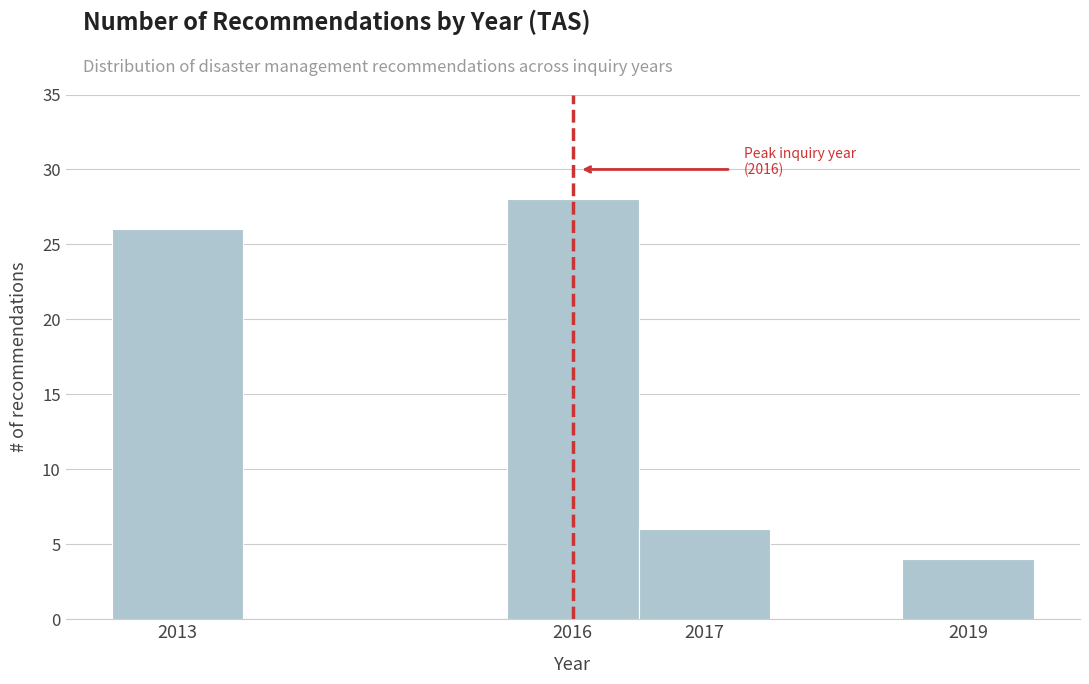

Which range on the x-axis has the tallest bar?

2015.5 to 2016.5